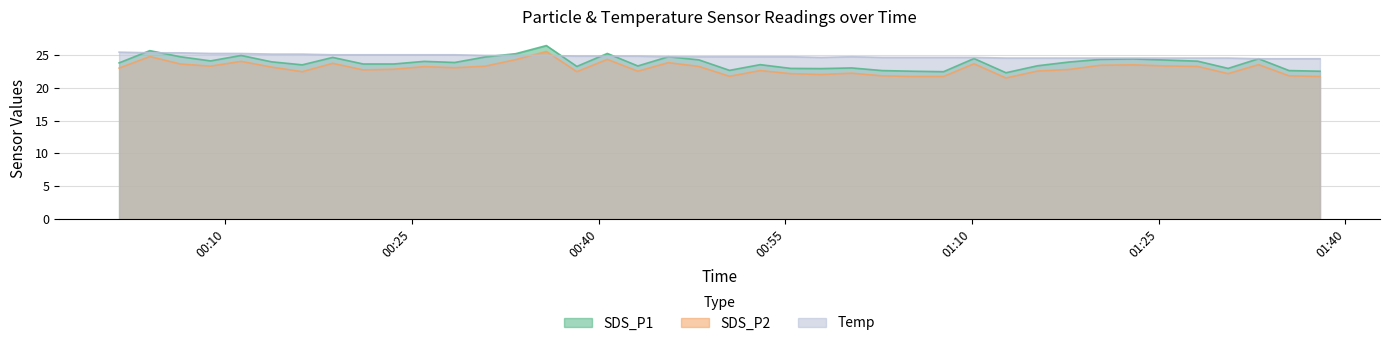

True or false: SDS_P2 and SDS_P1 cross at least once.

False